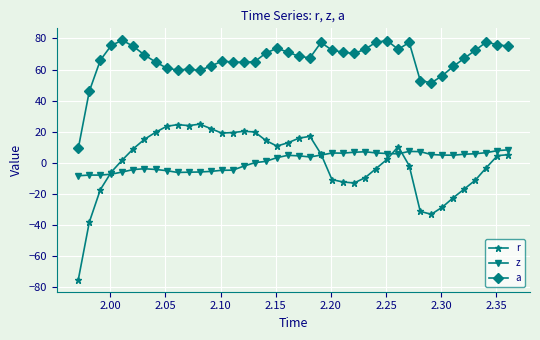

Which series has the widest spread of values?

r